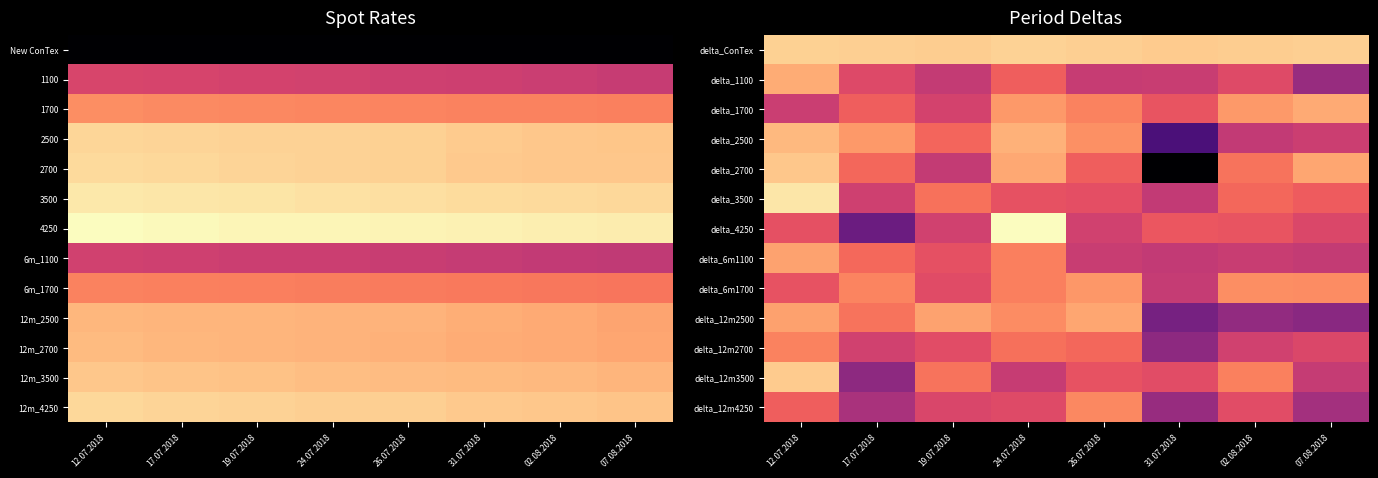

How many values in the delta_ConTex series are below -3?

3